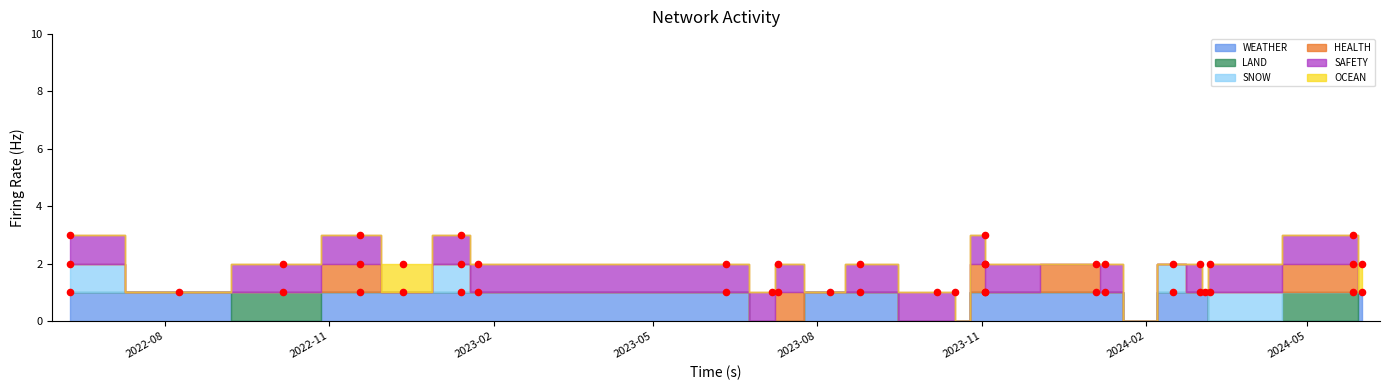

What are all the series names shown in the legend?

WEATHER, LAND, SNOW, HEALTH, SAFETY, OCEAN